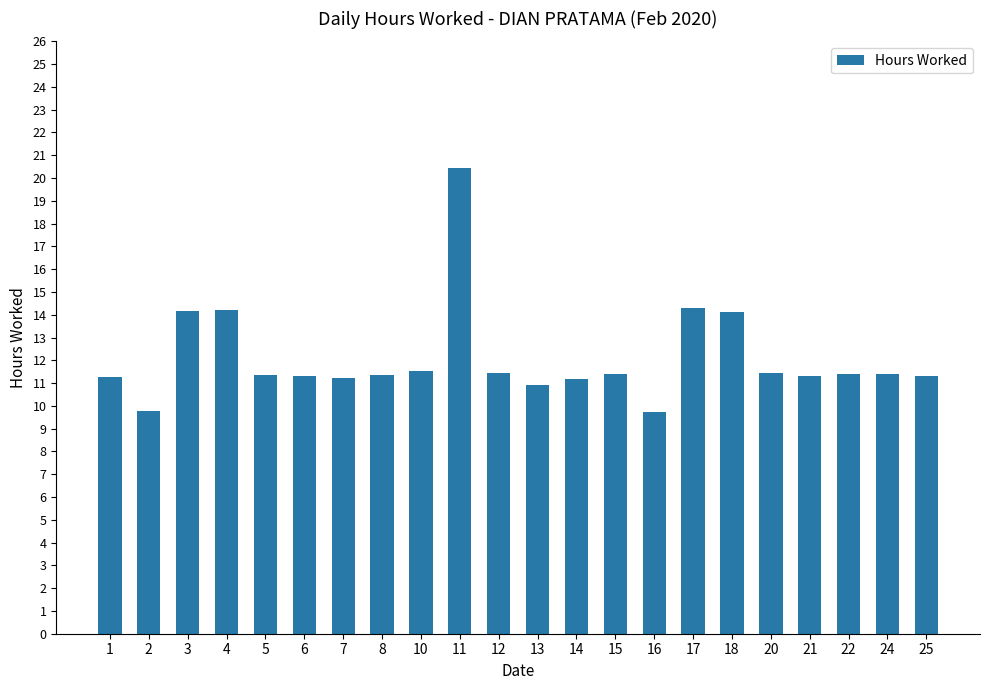

How many bars are there in total?

22